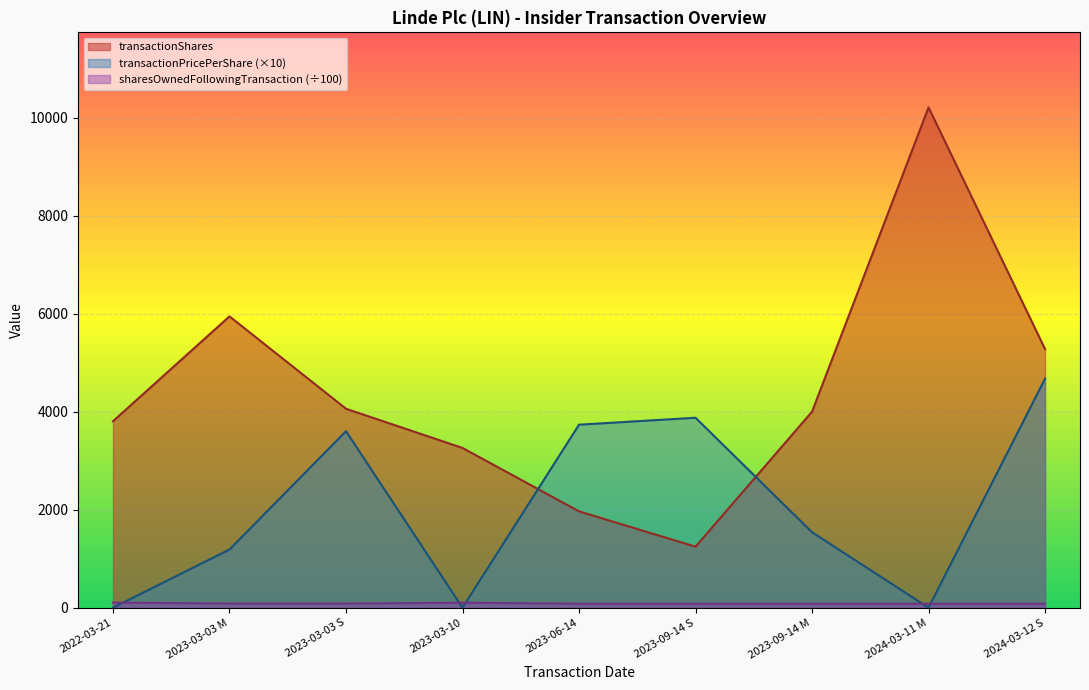

Read the sharesOwnedFollowingTransaction value at 2023-03-10.

101.2